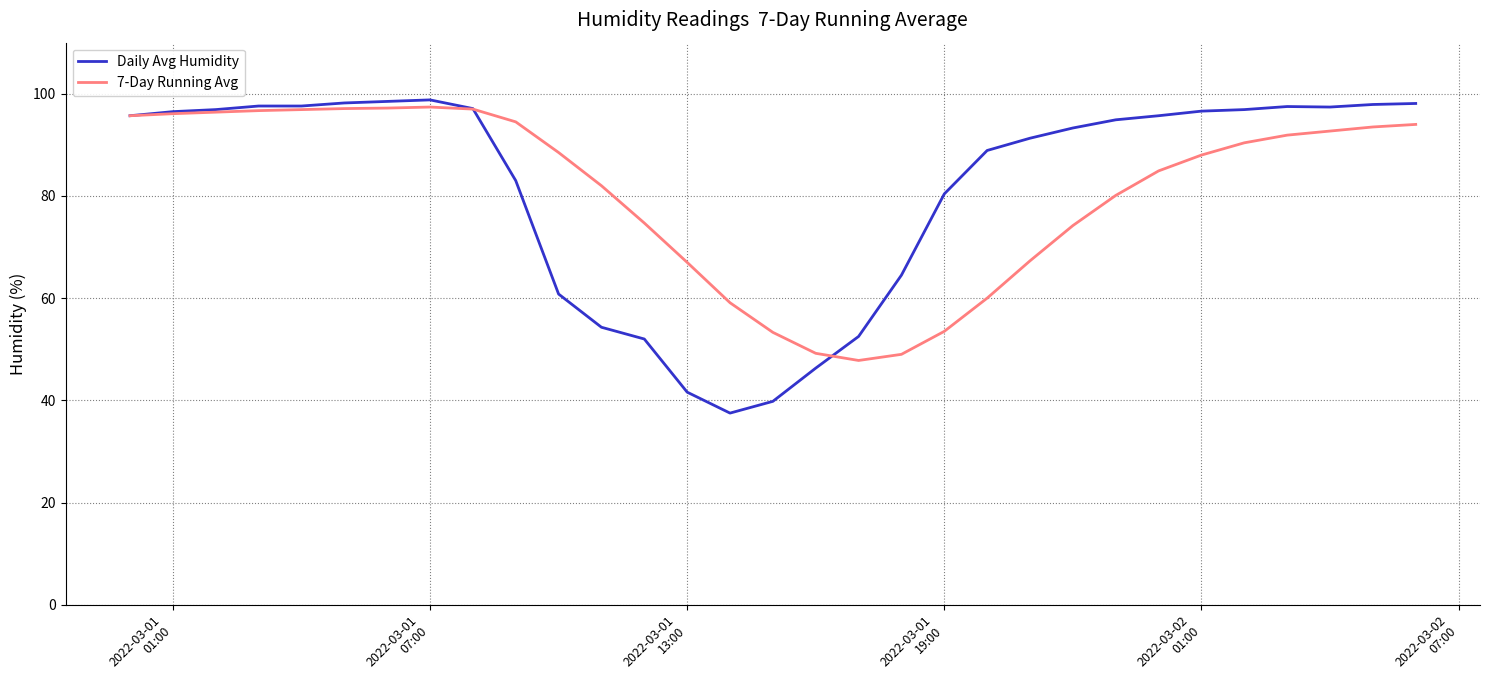

How many lines are shown in the chart?

2